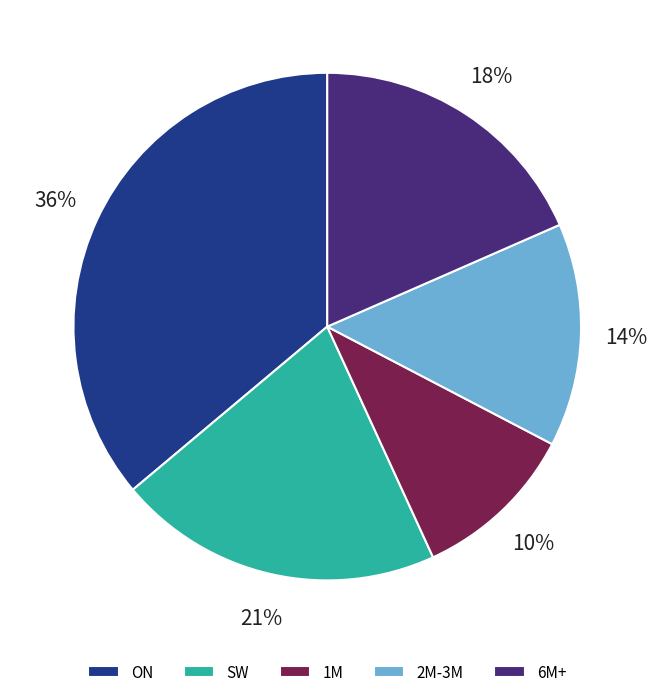

True or false: 1M accounts for 10% of the total.

True